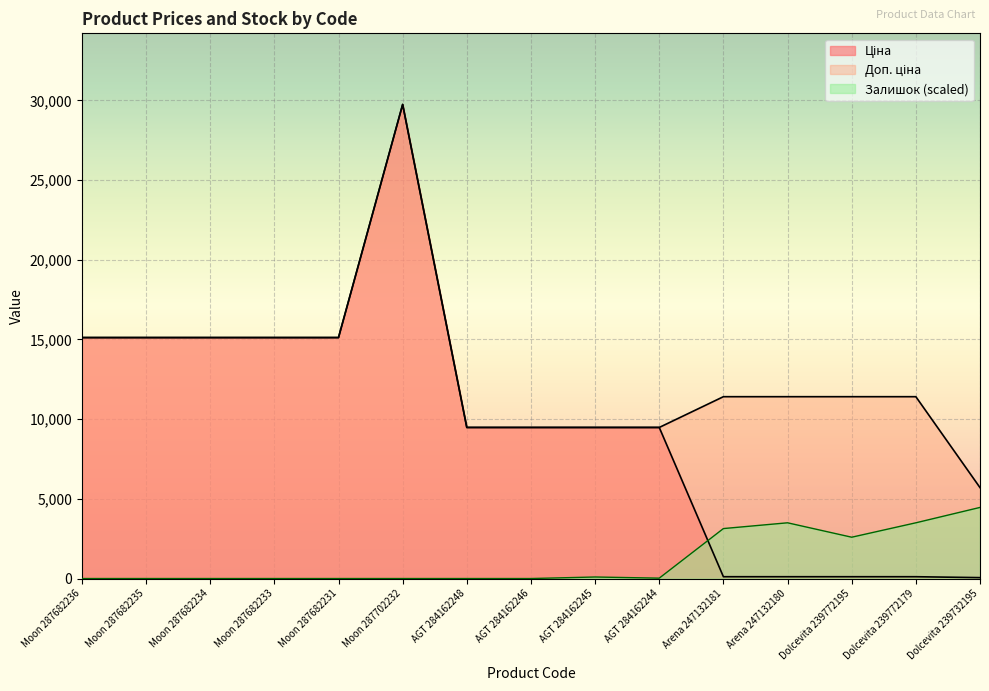

At how many categories does at least one series exceed 26016?

1